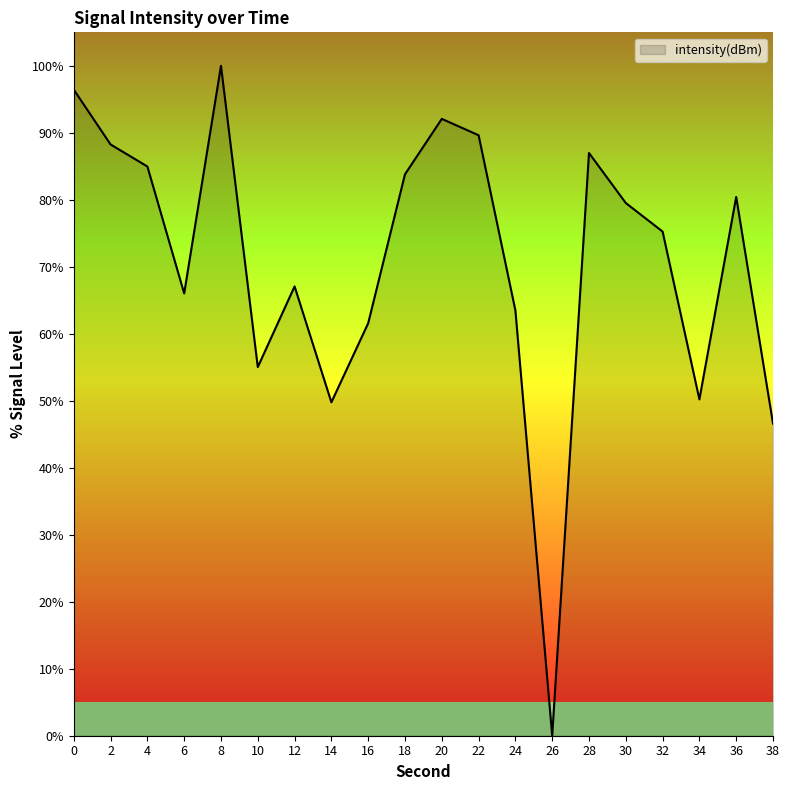

At which category does the chart reach its minimum across all series?

26